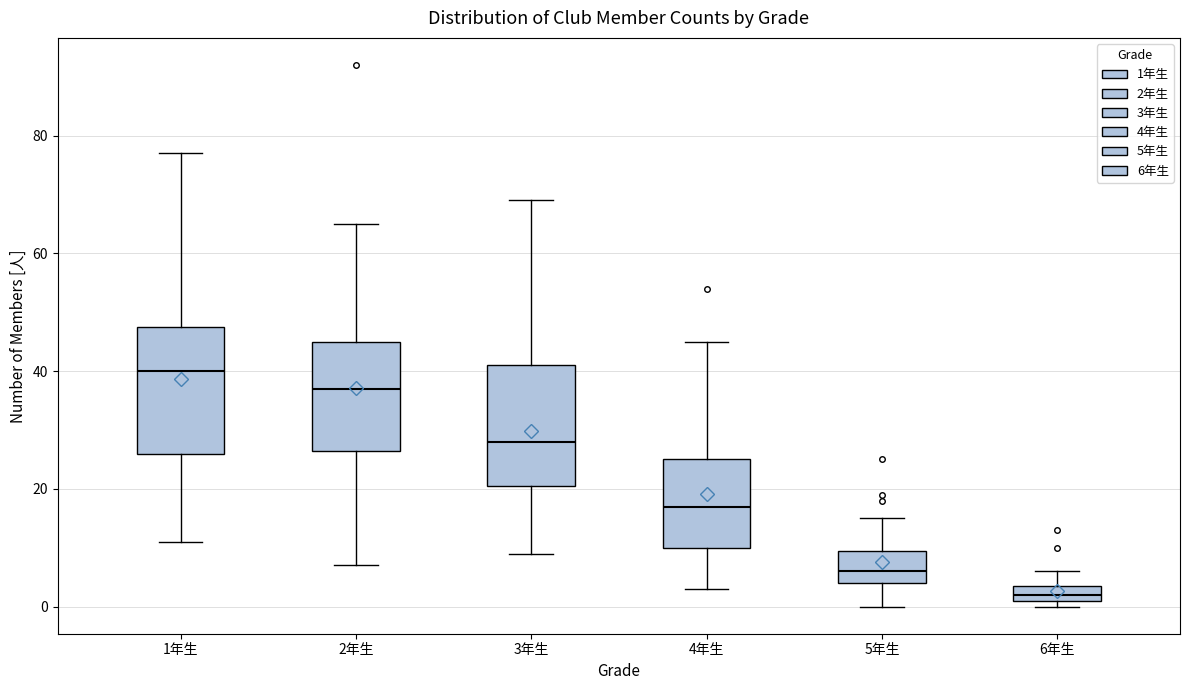

Where does the upper whisker of the box for 6年生 end on the y-axis? The values are not printed on the chart, so give them approximately, as read against the axis.

6